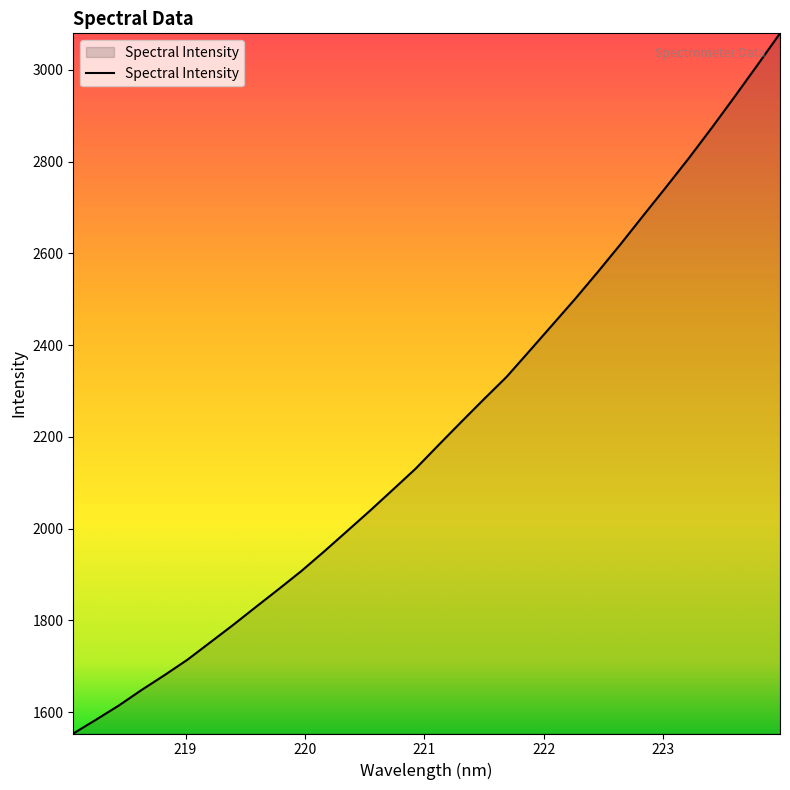

What is the minimum value shown in the chart?

1553.7